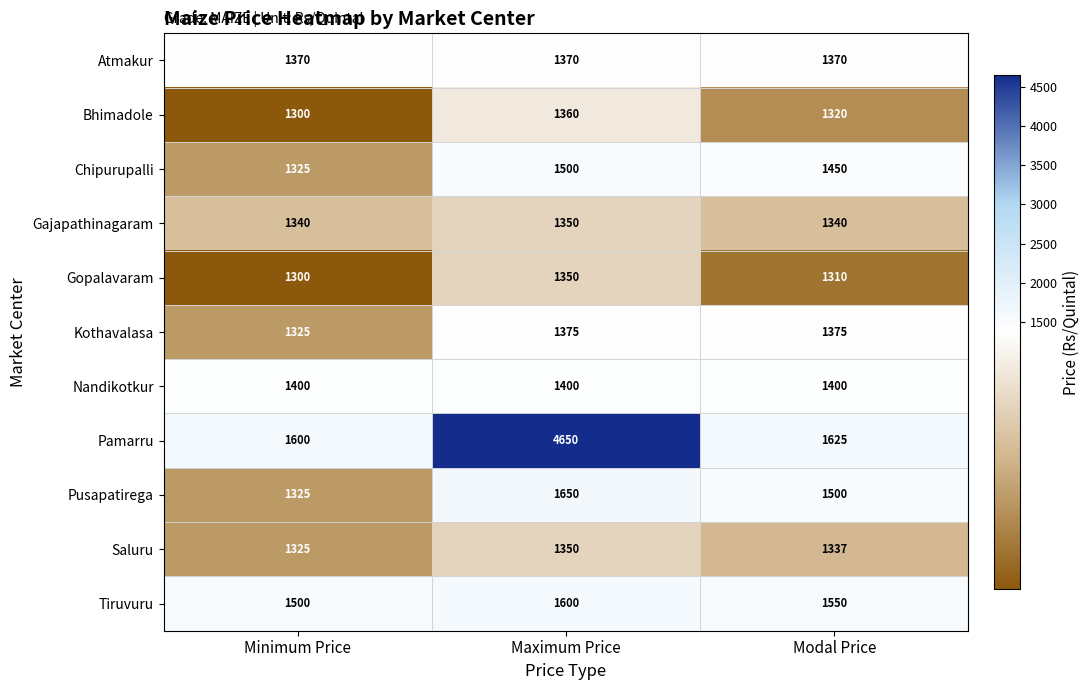

At which label is Kothavalasa closest to 1350?

Minimum Price